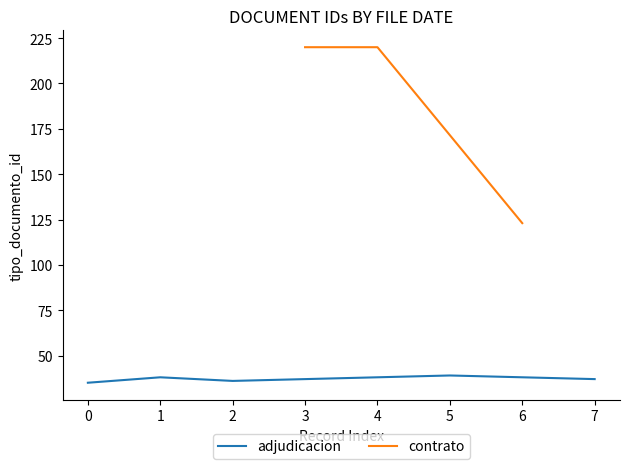

True or false: adjudicacion has a value of 35 at 0.

True